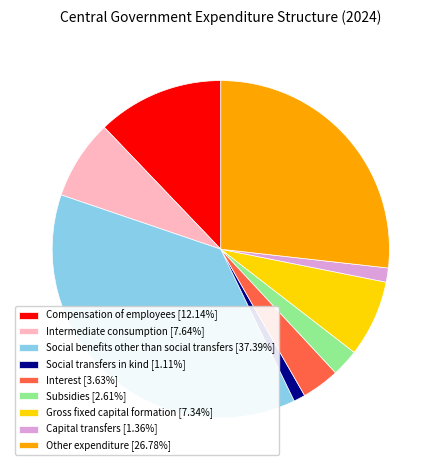

How many segments does this pie chart have?

9